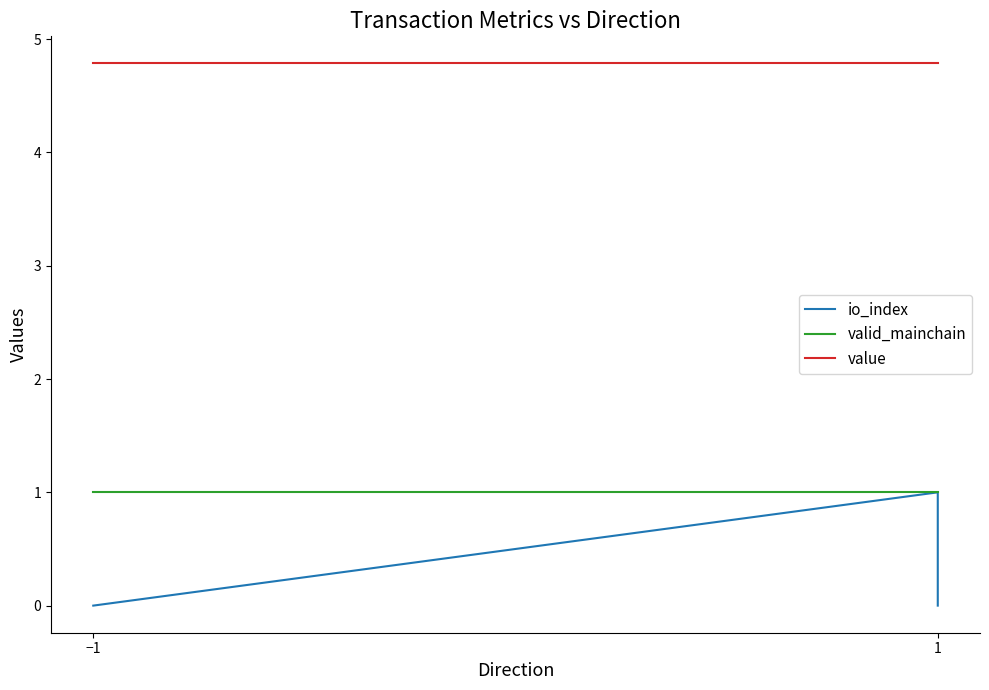

Rank the series at −1 from highest to lowest value.

value, valid_mainchain, io_index